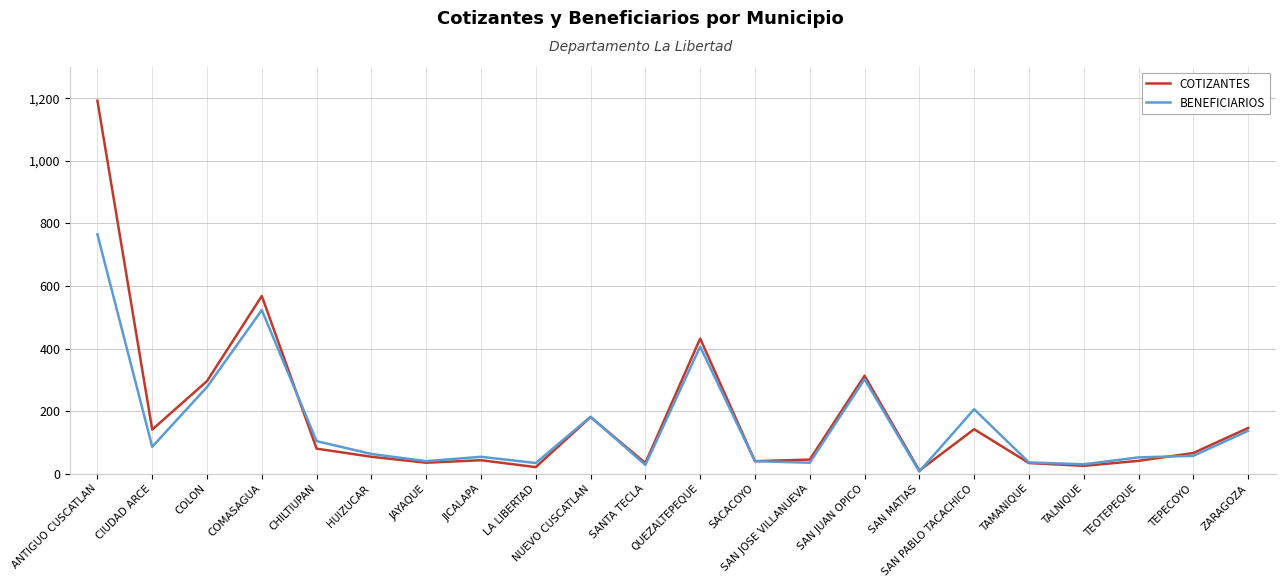

What is the maximum value shown in the chart?

1192